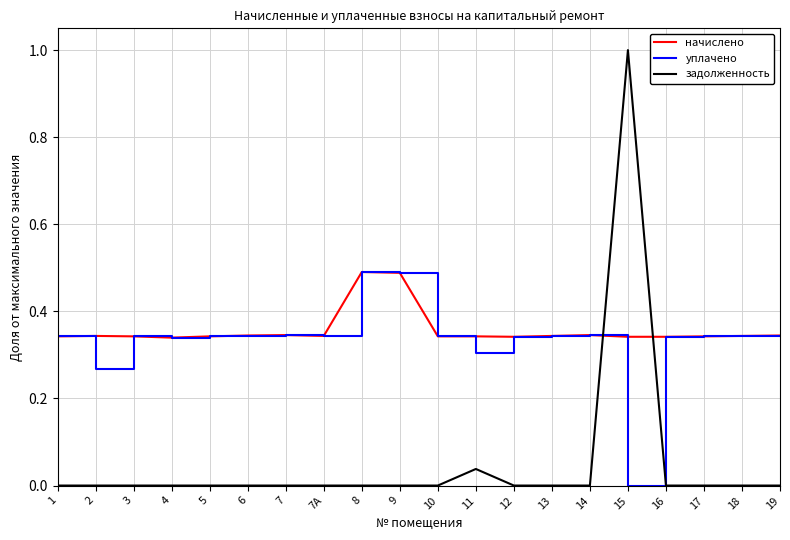

True or false: задолженность has a value of -0.5 at 19.

False